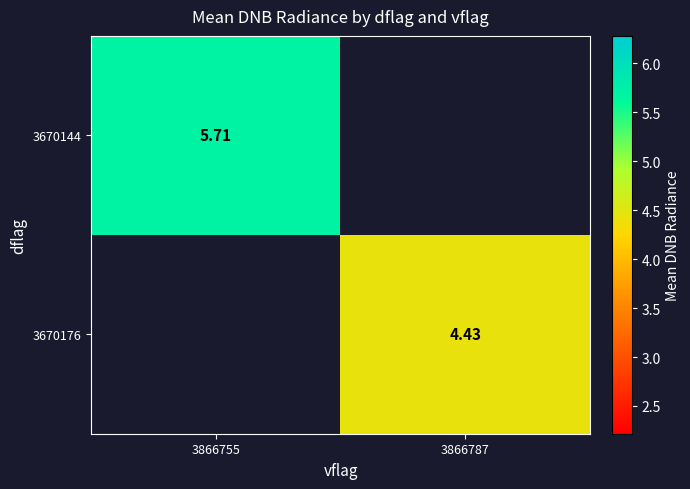

What is the smallest value displayed?

4.4